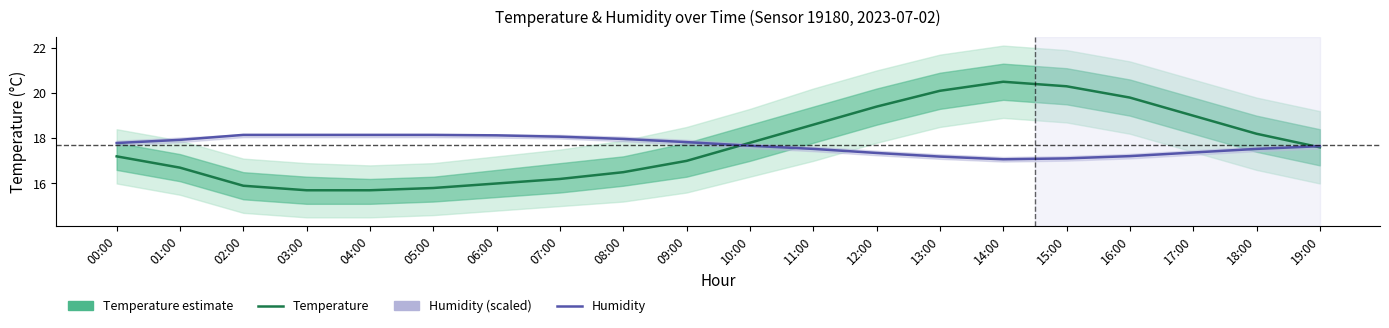

Reading right to left, list all the values displayed in this chart.

temperature: 19:00=17.6	18:00=18.2	17:00=19.0	16:00=19.8	15:00=20.3	14:00=20.5	13:00=20.1	12:00=19.4	11:00=18.6	10:00=17.8	09:00=17.0	08:00=16.5	07:00=16.2	06:00=16.0	05:00=15.8	04:00=15.7	03:00=15.7	02:00=15.9	01:00=16.7	00:00=17.2
humidity (scaled): 19:00=17.6	18:00=17.5	17:00=17.4	16:00=17.2	15:00=17.1	14:00=17.1	13:00=17.2	12:00=17.3	11:00=17.5	10:00=17.7	09:00=17.8	08:00=18.0	07:00=18.1	06:00=18.1	05:00=18.1	04:00=18.1	03:00=18.1	02:00=18.1	01:00=17.9	00:00=17.8